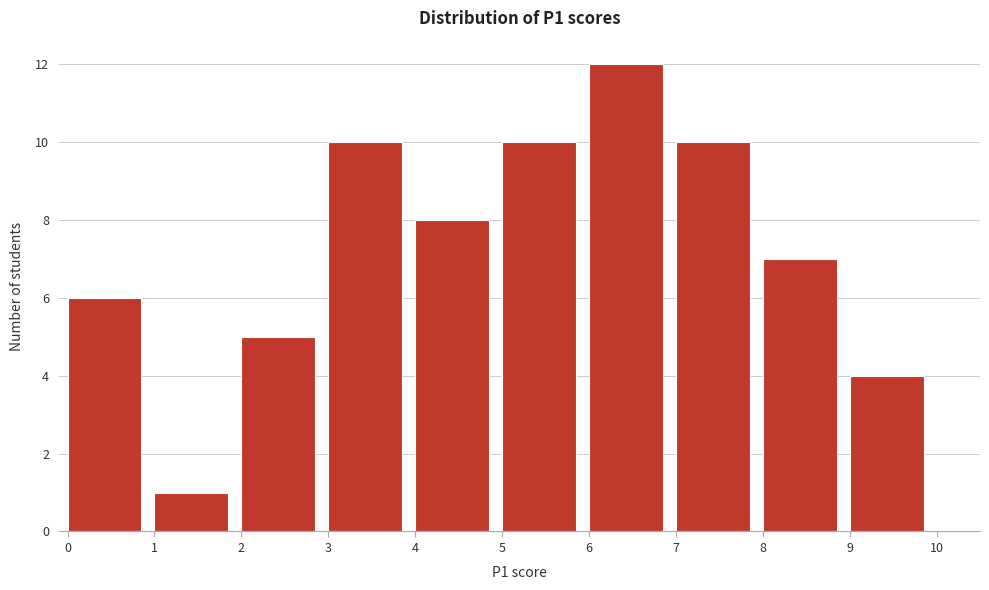

How tall is the bar that spans 0 to 1 on the x-axis? The values are not printed on the chart, so give them approximately, as read against the axis.

6